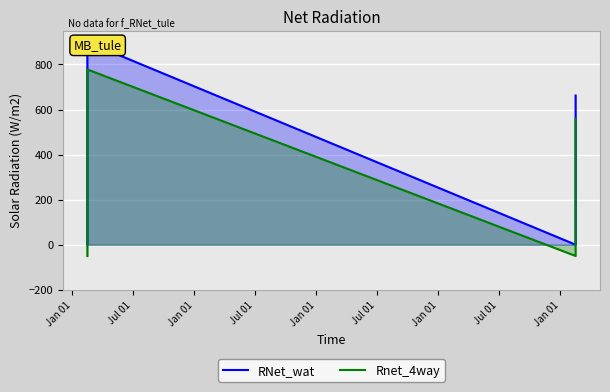

What is the average value of the Rnet_4way series?

358.1